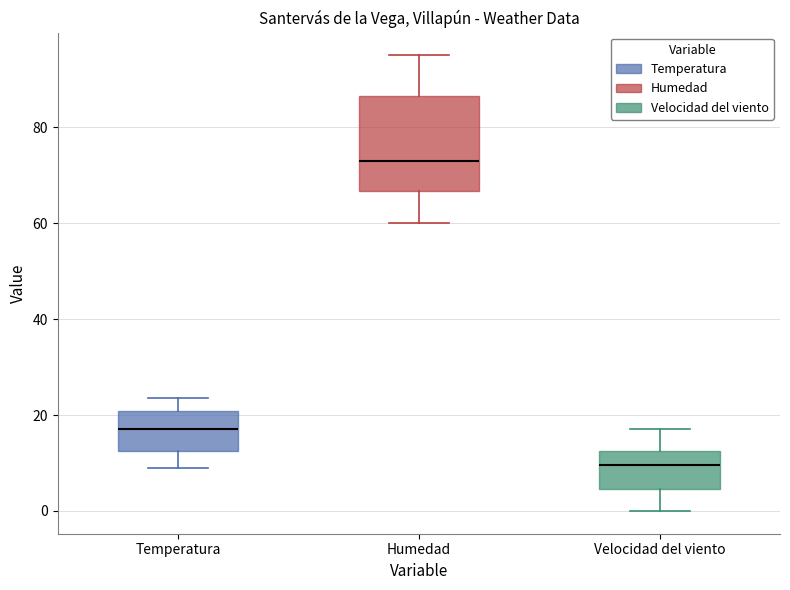

Comparing the boxes themselves (not the whiskers), which one is the tallest?

Humedad